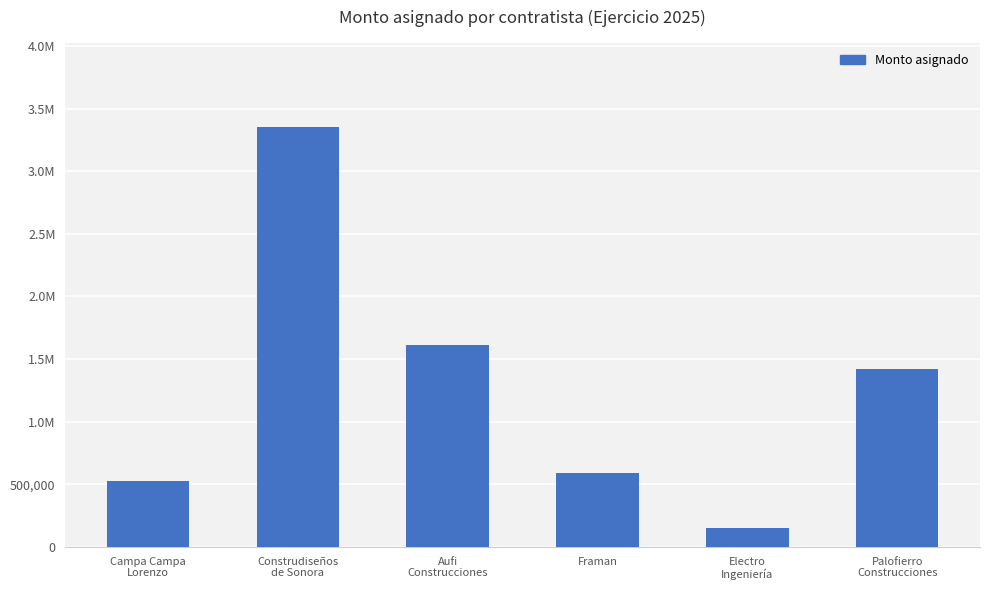

At which label is the value closest to 1753433?

Aufi
Construcciones